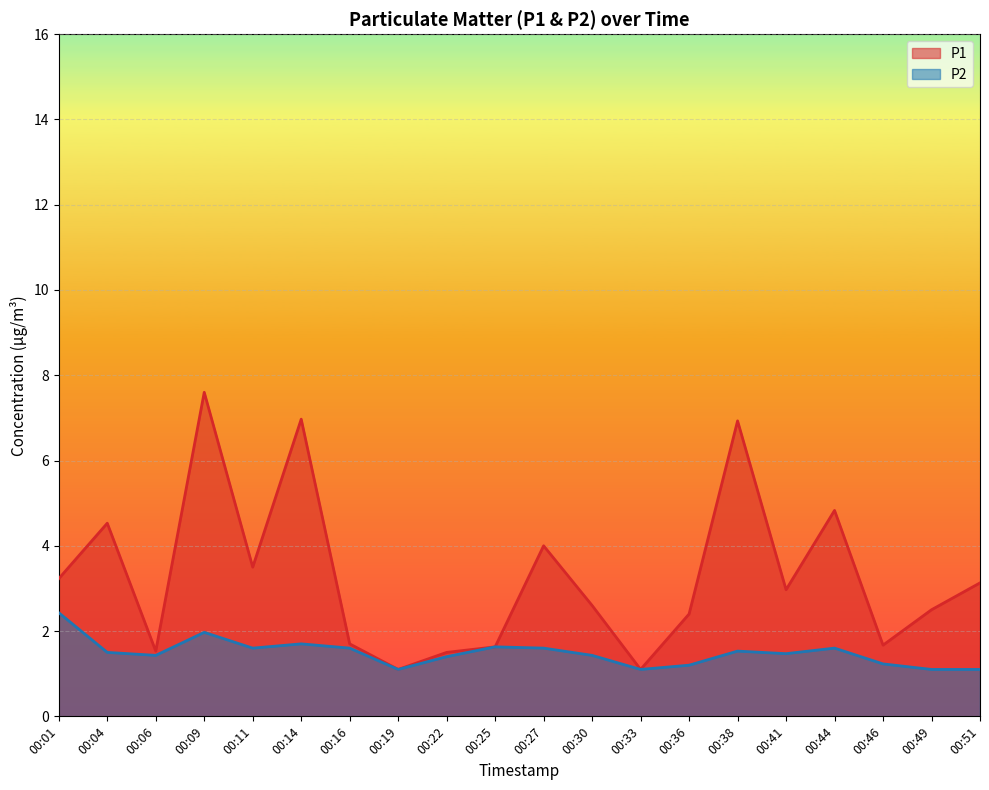

Reading left to right, list all the values displayed in this chart.

P1: 00:01=3.2	00:04=4.5	00:06=1.5	00:09=7.6	00:11=3.5	00:14=7.0	00:16=1.7	00:19=1.1	00:22=1.5	00:25=1.6	00:27=4.0	00:30=2.6	00:33=1.1	00:36=2.4	00:38=6.9	00:41=3.0	00:44=4.8	00:46=1.7	00:49=2.5	00:51=3.1
P2: 00:01=2.4	00:04=1.5	00:06=1.4	00:09=2.0	00:11=1.6	00:14=1.7	00:16=1.6	00:19=1.1	00:22=1.4	00:25=1.6	00:27=1.6	00:30=1.4	00:33=1.1	00:36=1.2	00:38=1.5	00:41=1.5	00:44=1.6	00:46=1.2	00:49=1.1	00:51=1.1